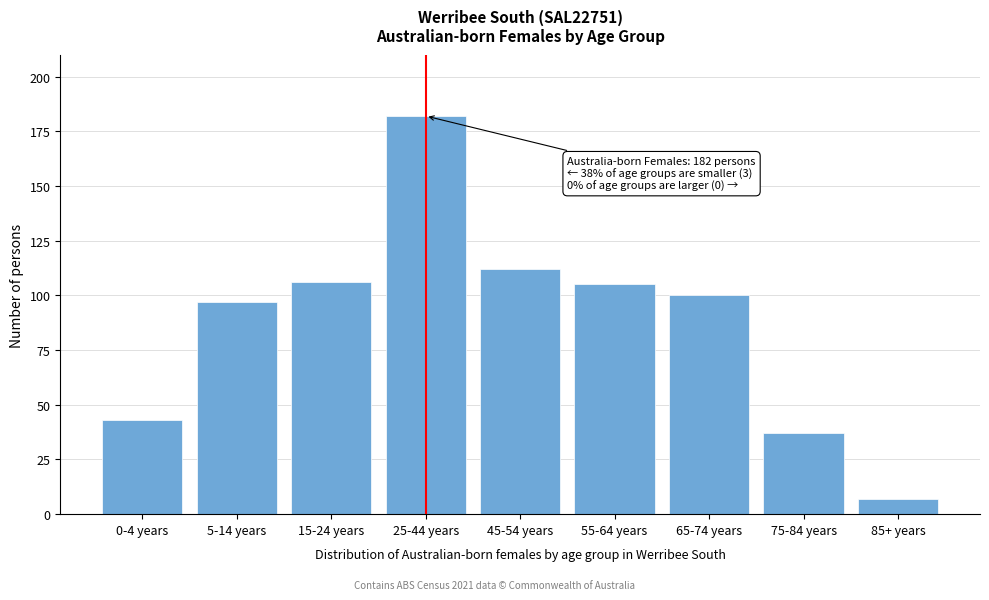

Reading left to right, list all the values displayed in this chart.

43	97	106	182	112	105	100	37	7